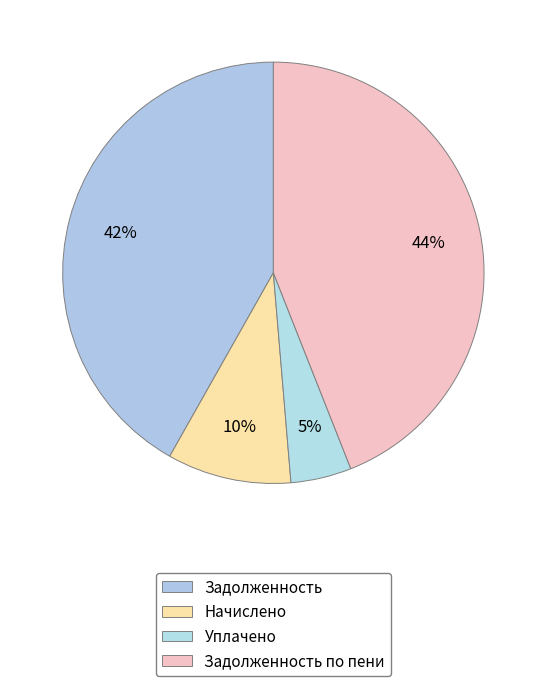

To the nearest percent, what is the average slice percentage?

25%